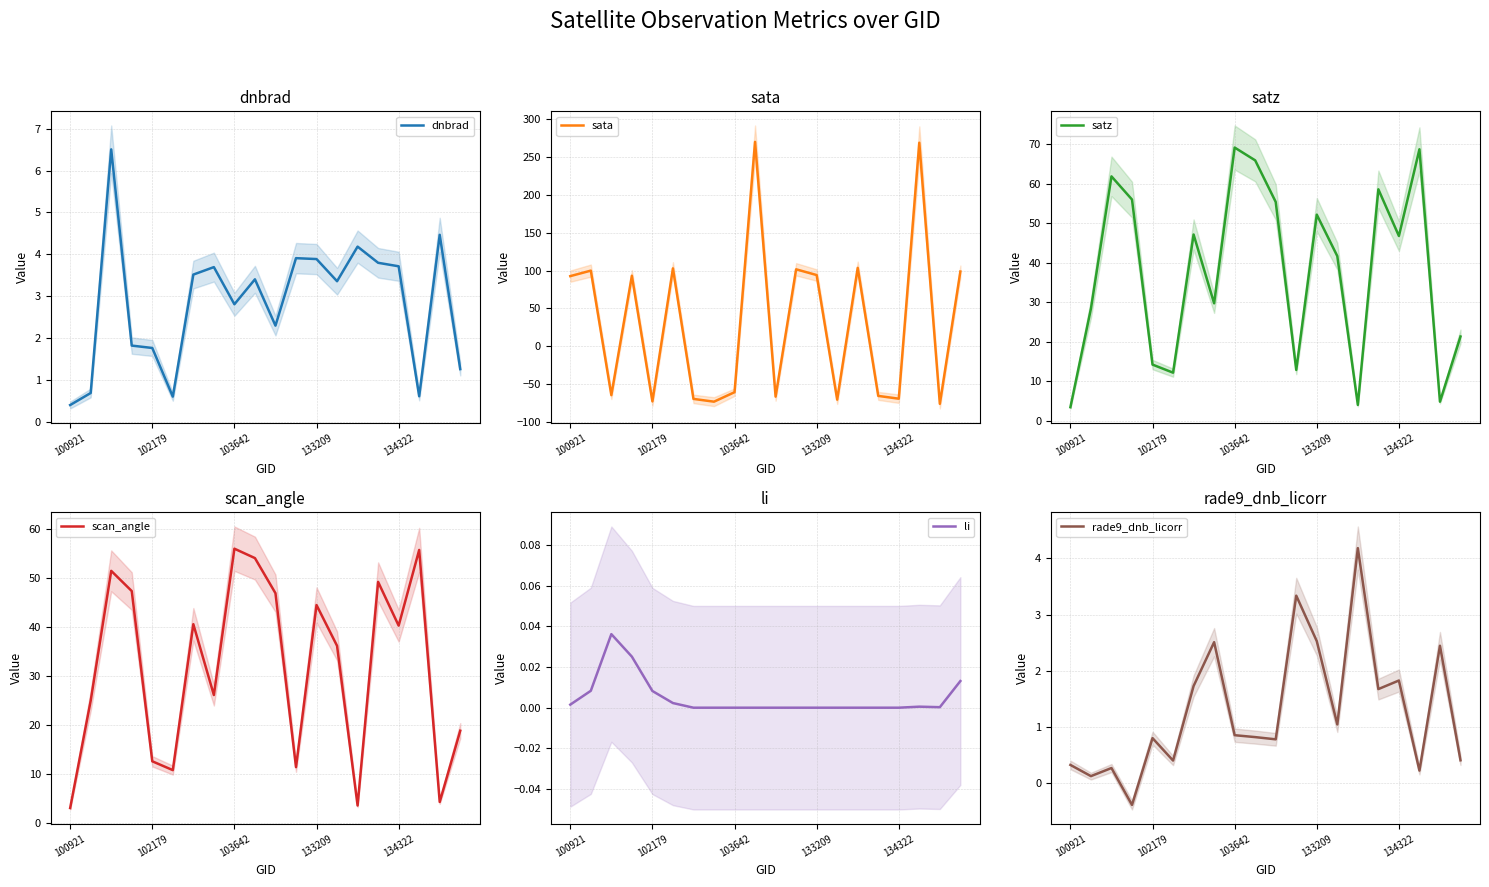

Which series has the largest total across all categories?

satz